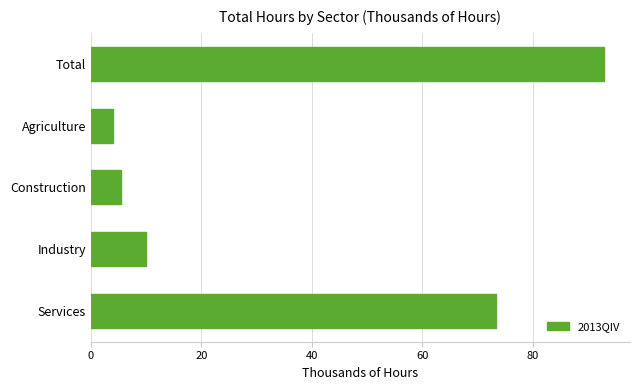

What is the change in value from Services to Construction?

-67.9